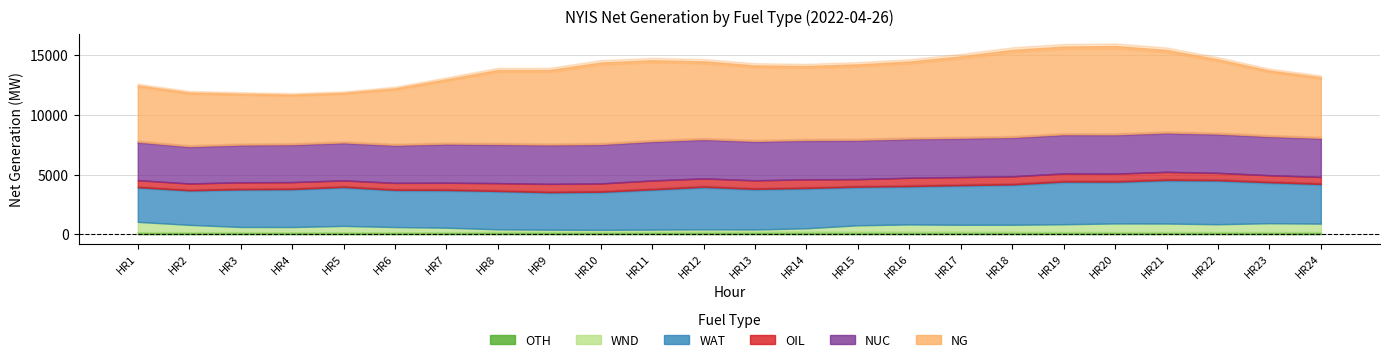

True or false: WAT has more than 2 interior local peaks.

True